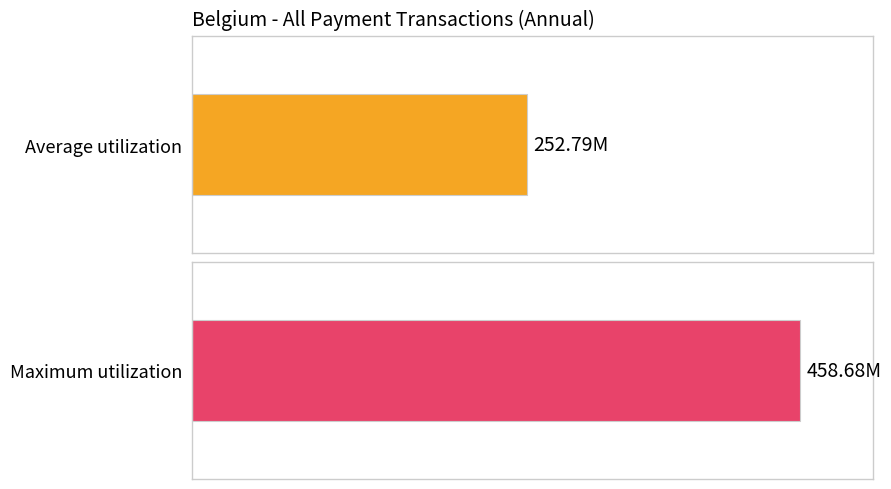

Is it true that the value at 2013 is 426.7?

False